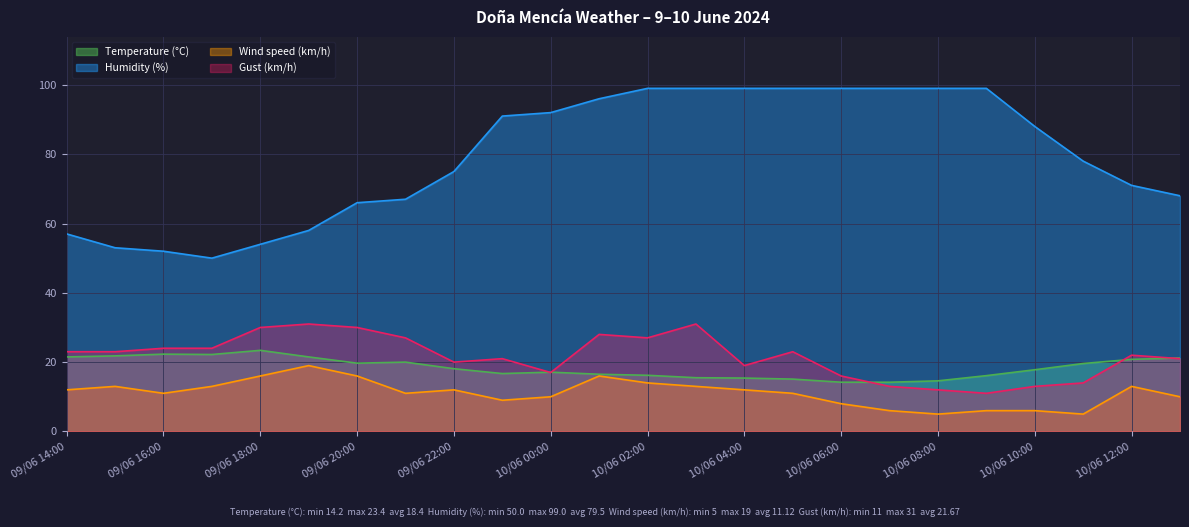

List the series in order of their peak value, lowest first.

Wind speed (km/h), Temperature (°C), Gust (km/h), Humidity (%)